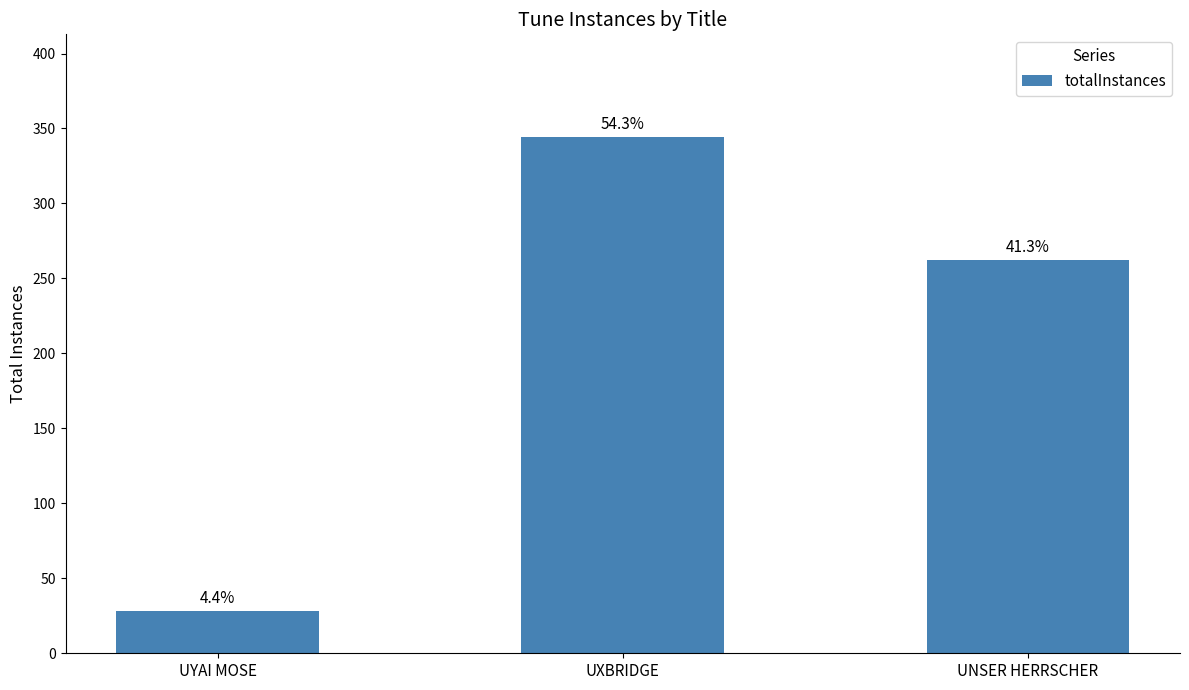

Rank the categories by value from highest to lowest.

UXBRIDGE, UNSER HERRSCHER, UYAI MOSE